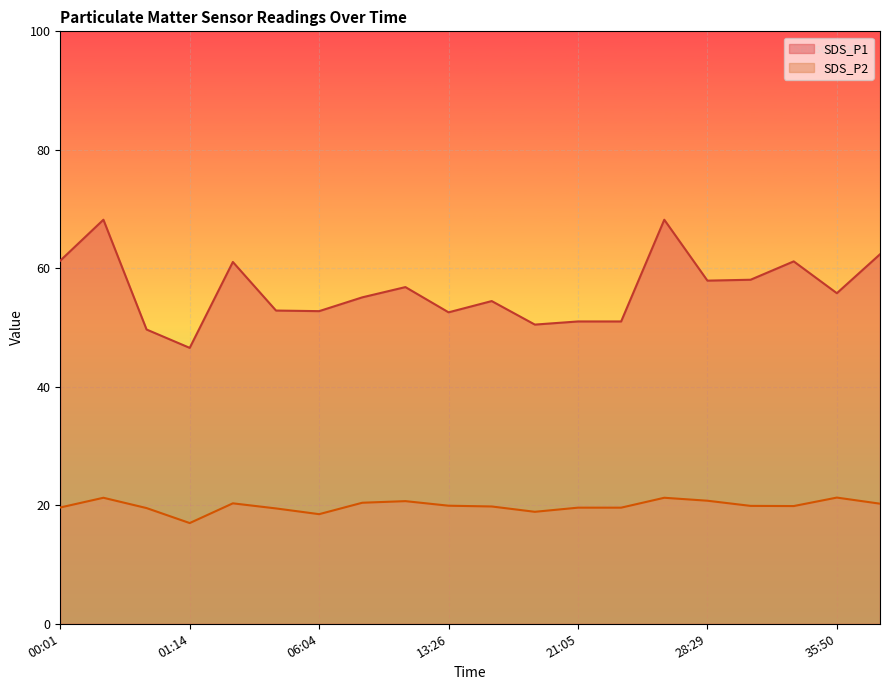

How many lines are shown in the chart?

2